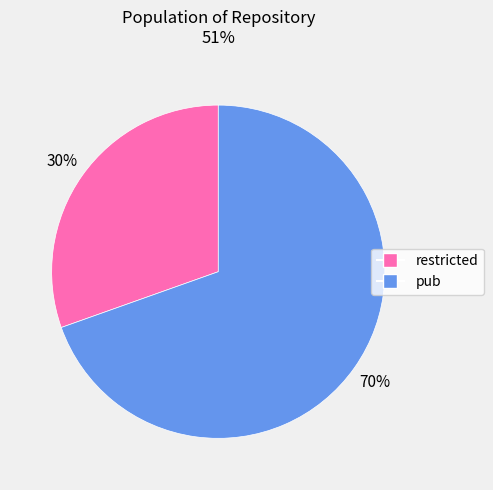

Is the sum of pub and restricted greater than half?

Yes